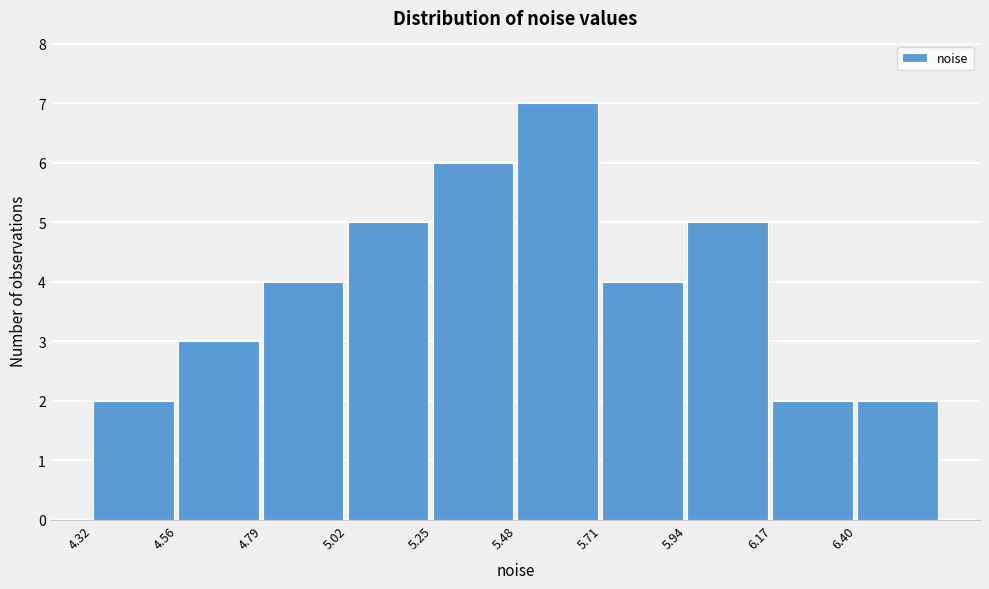

Reading left to right, list every bar in this chart as the range it spans on the x-axis followed by its height. Neither the bar edges nor the heights are printed on the chart, so give them approximately, as read against the axes.

4.30 to 4.55: 2
4.55 to 4.80: 3
4.80 to 5.00: 4
5.00 to 5.25: 5
5.25 to 5.50: 6
5.50 to 5.70: 7
5.70 to 5.95: 4
5.95 to 6.15: 5
6.15 to 6.40: 2
6.40 to 6.65: 2